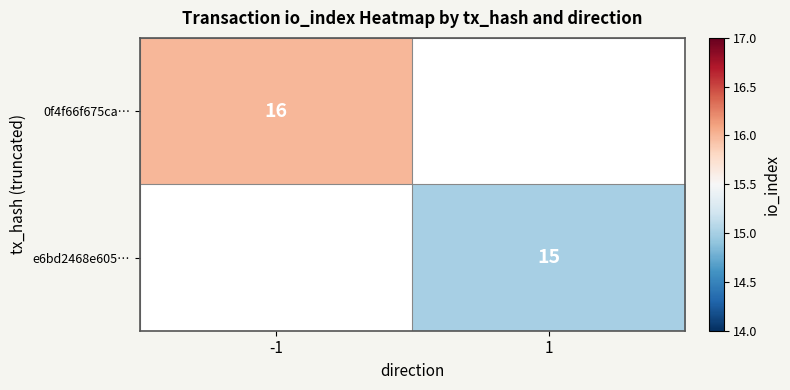

The value of 0f4f66f675ca… at -1 is 16. True or false?

True